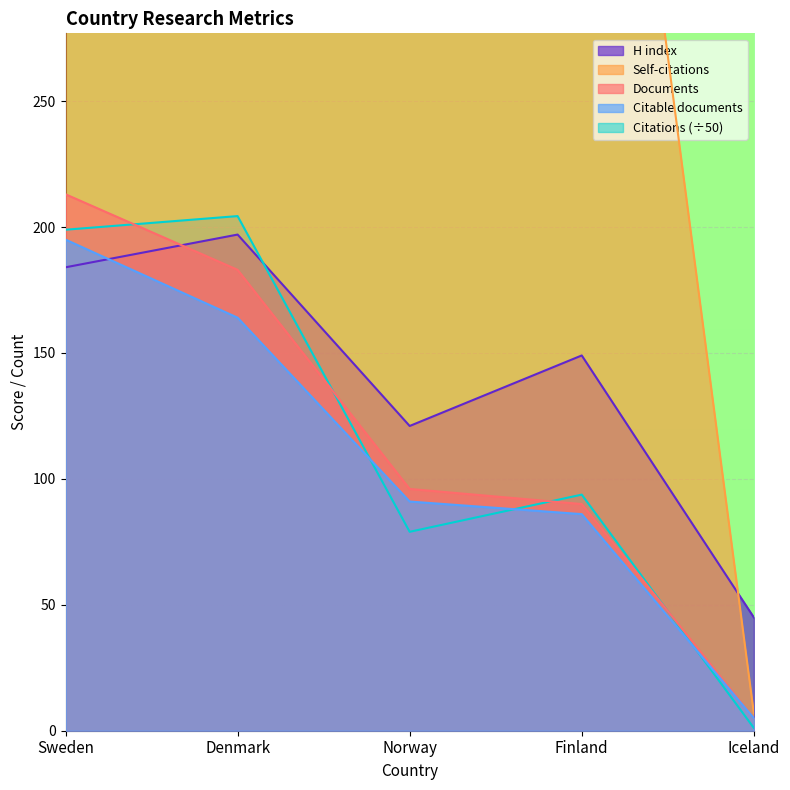

What is the value of the Documents point at the 1st from the left?

213.0